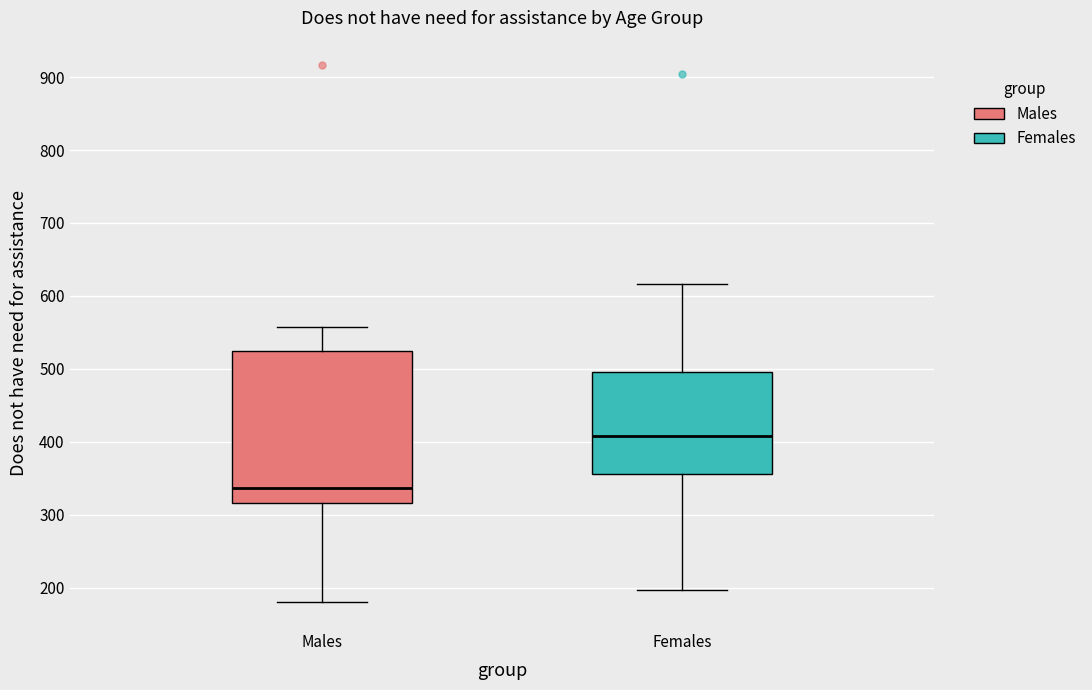

Which box's median line is the highest?

Females